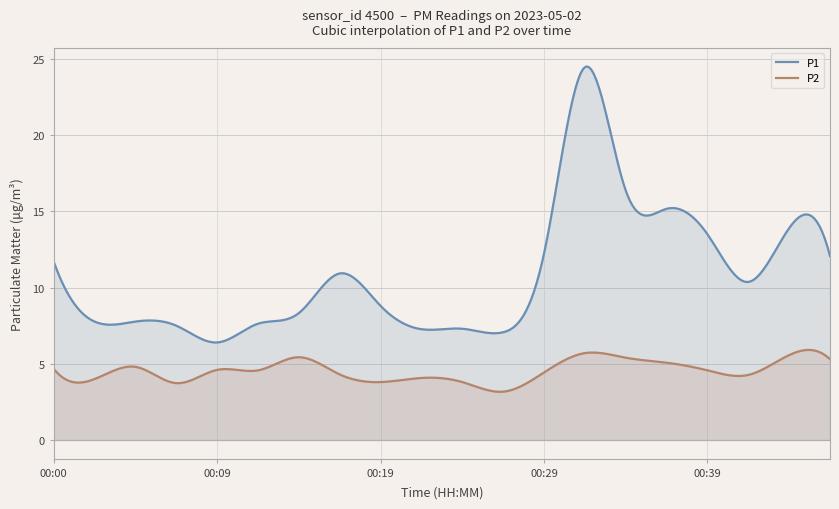

What is the value of the P2 point at the 13th from the left?

4.4